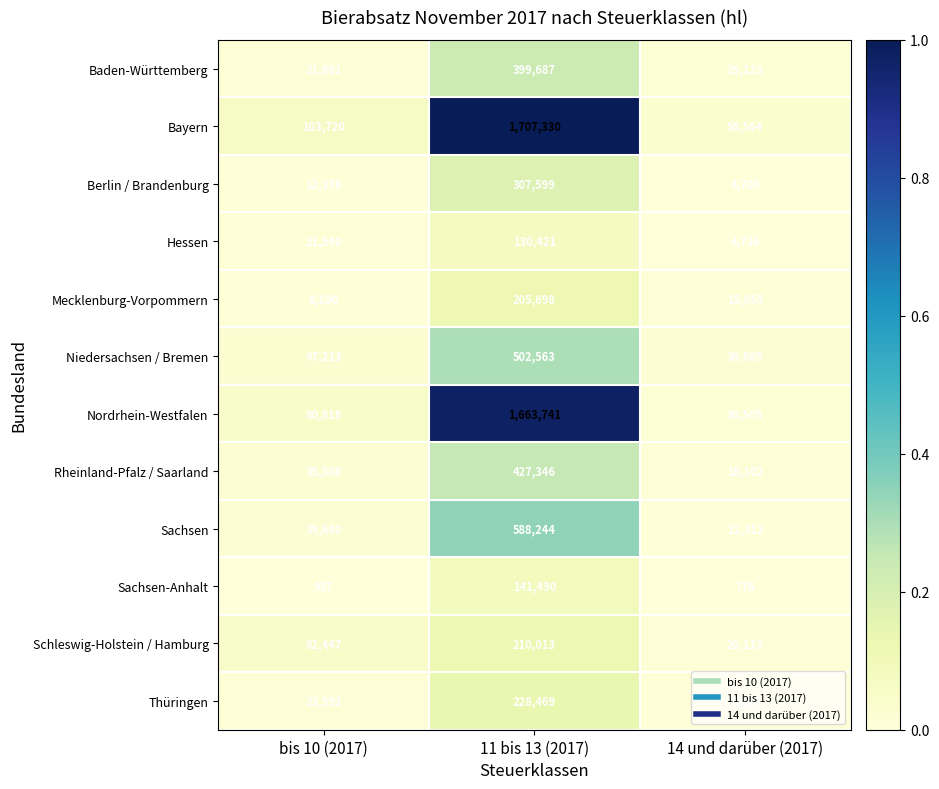

Is the value of Schleswig-Holstein / Hamburg at 11 bis 13 (2017) greater than the value of Bayern at bis 10 (2017)?

Yes